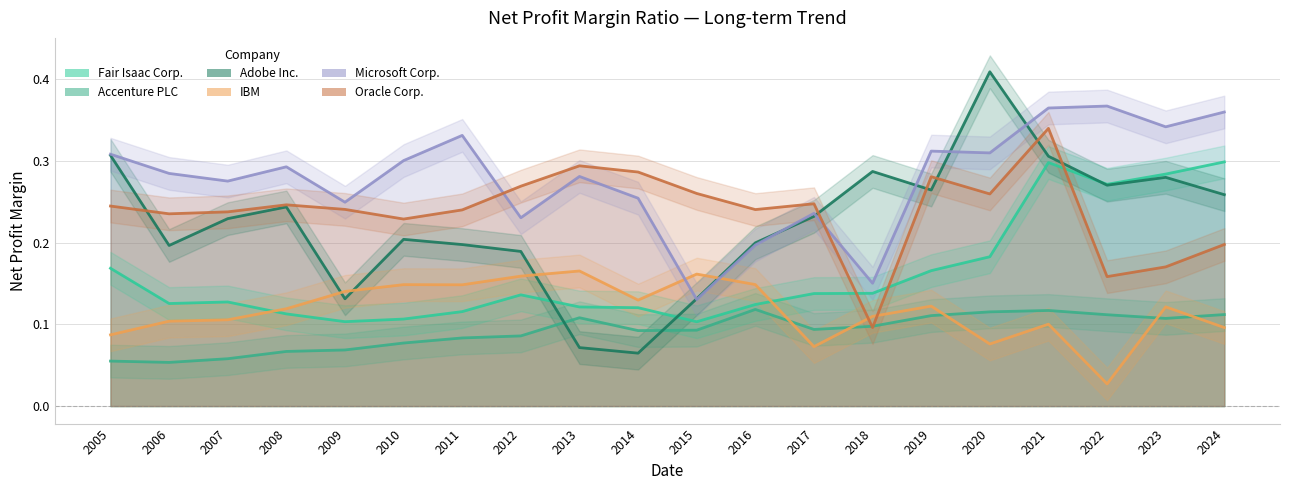

True or false: Adobe Inc. and Oracle Corp. cross at least once.

True